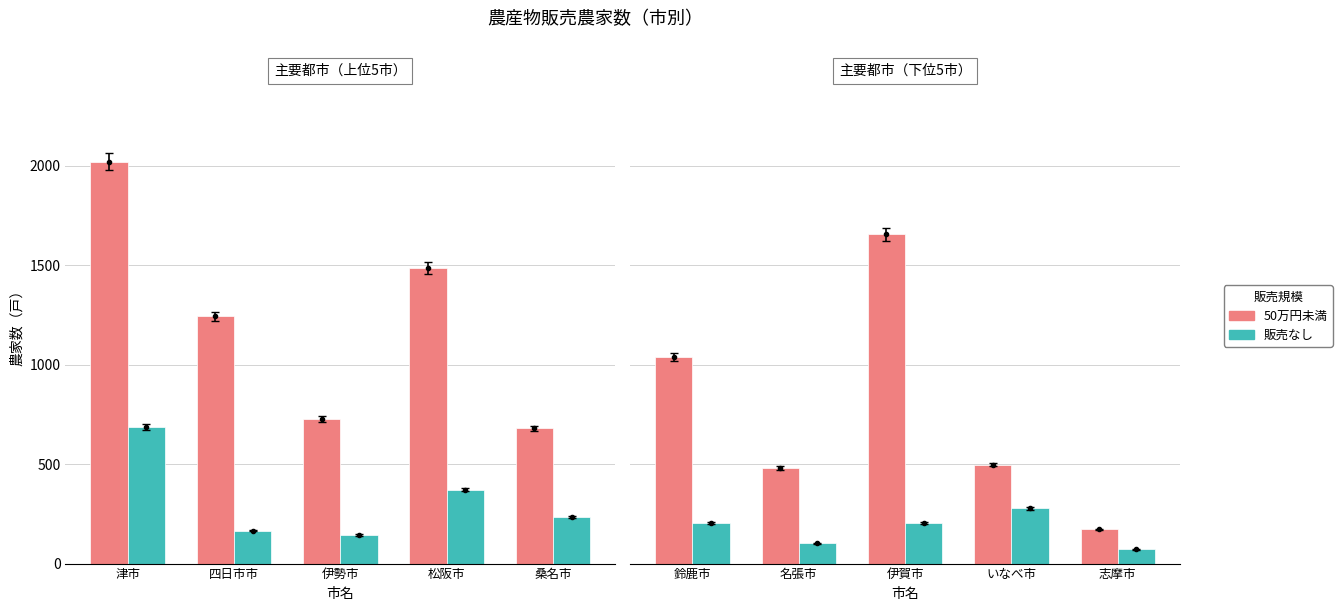

What position from the left is 志摩市?

5